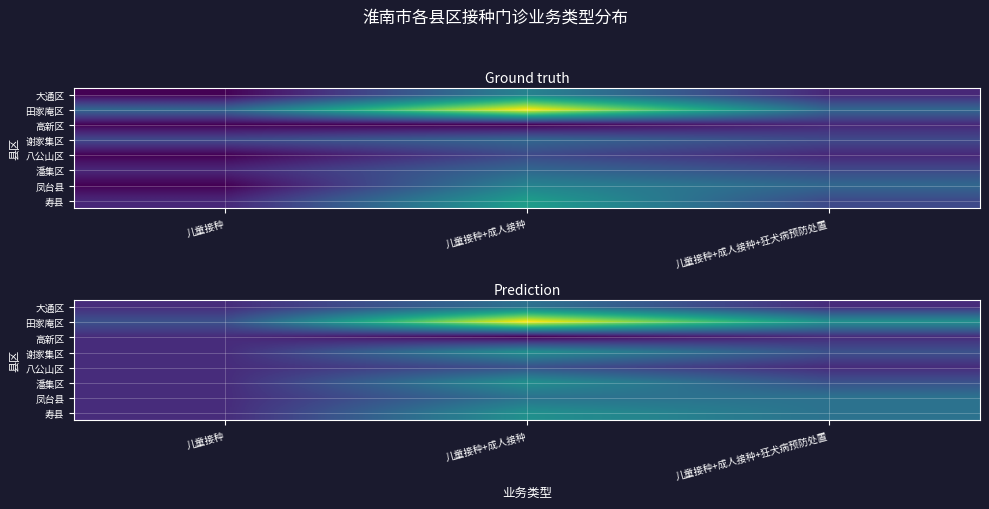

The 潘集区 series shows 1 at 儿童接种+成人接种+狂犬病预防处置. True or false?

False